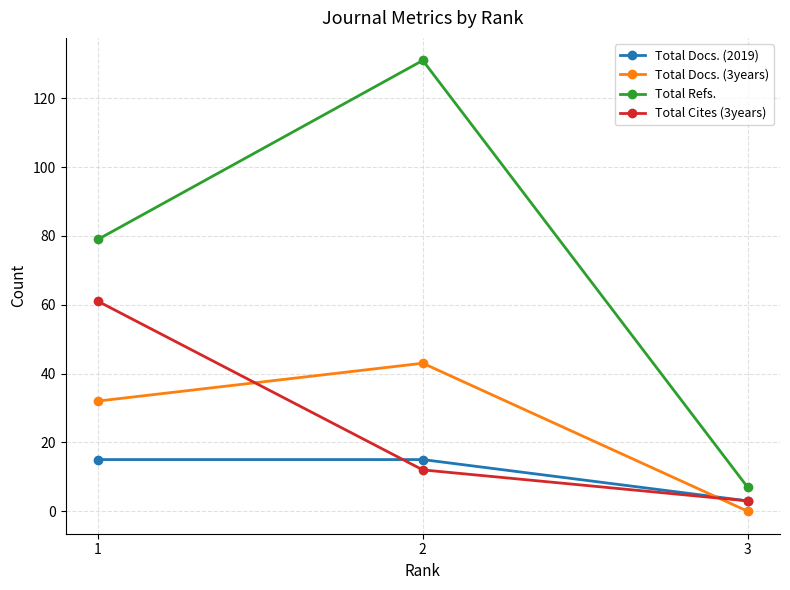

Does the chart have visible grid lines?

Yes